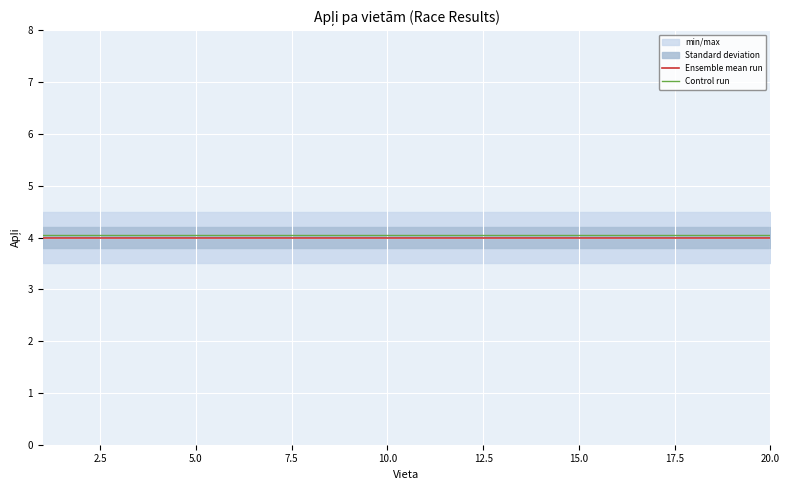

What is the average value of the Control run series?

4.0